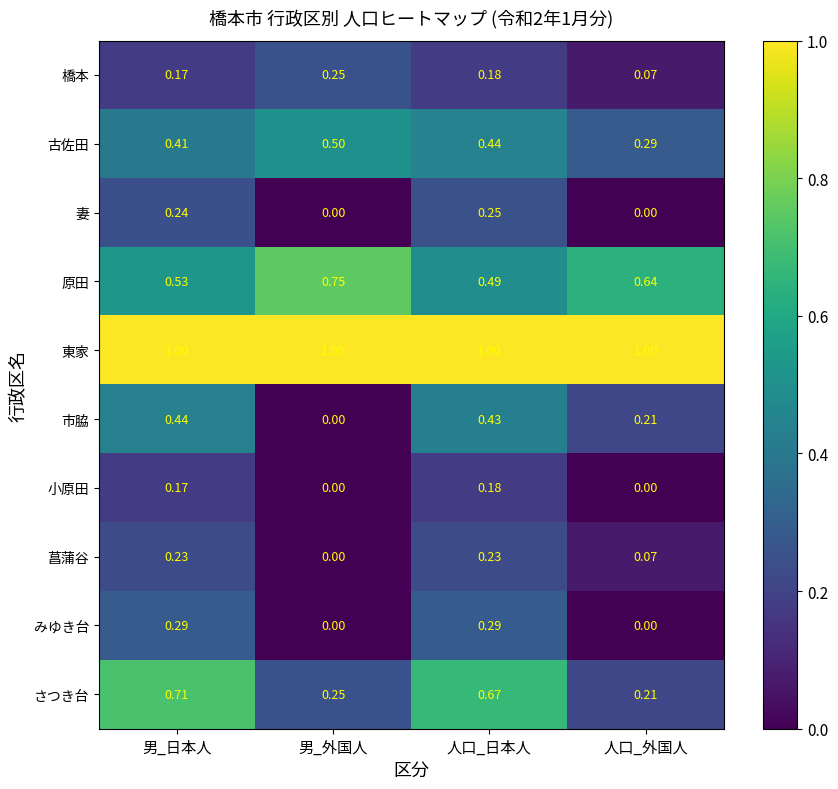

Which series has the largest total across all categories?

東家